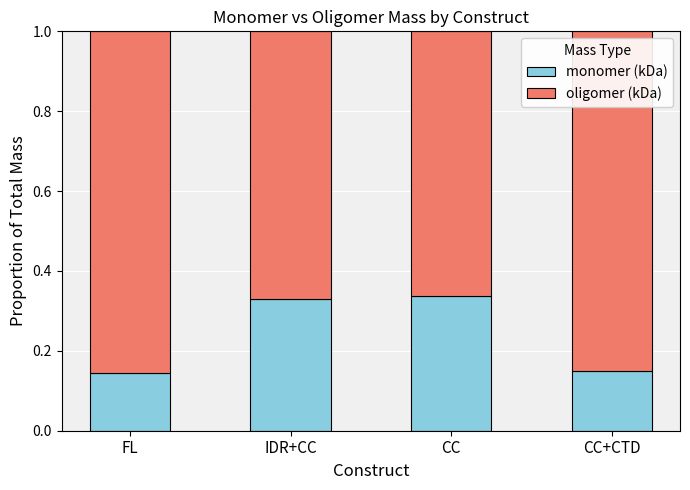

True or false: monomer (kDa) has a value of 0.3 at FL.

False